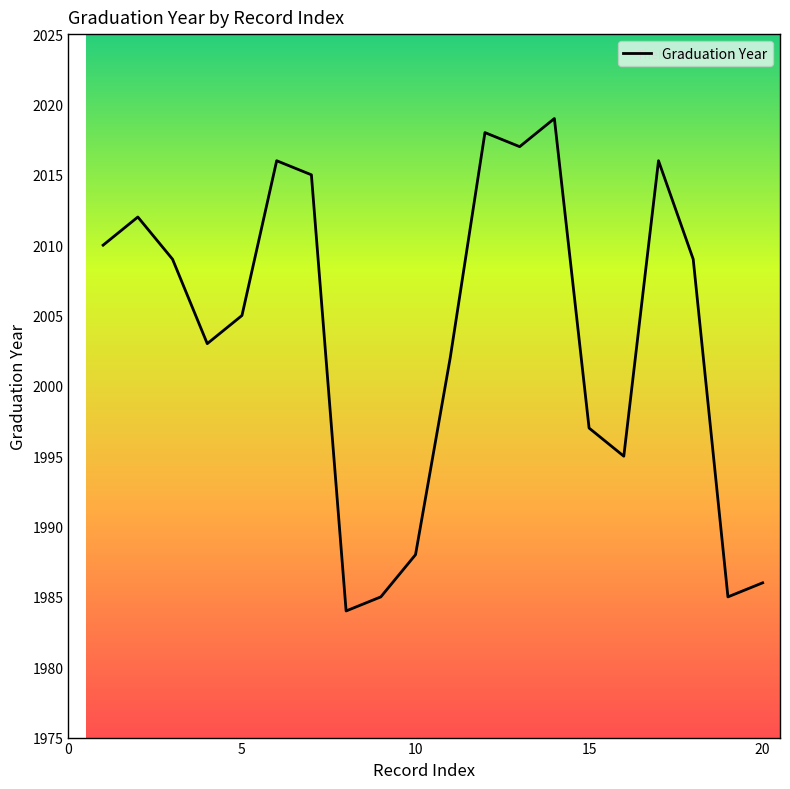

What is the difference between the maximum and second lowest values?

34